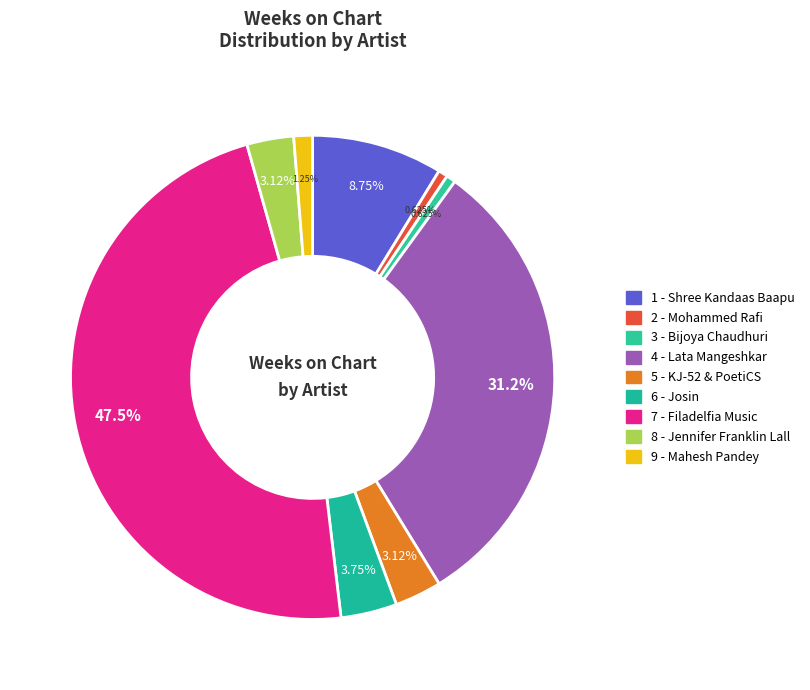

Does 9 - Mahesh Pandey represent more than half of the total?

No